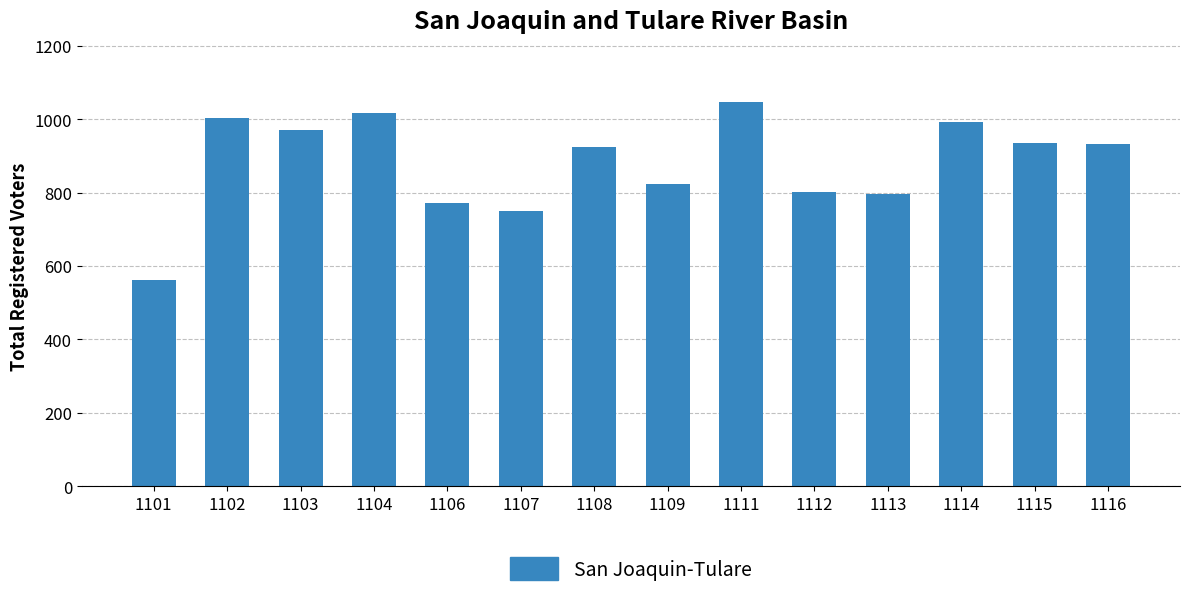

Reading right to left, extract all data points from this chart.

931	936	991	795	802	1046	822	923	751	771	1018	971	1004	562